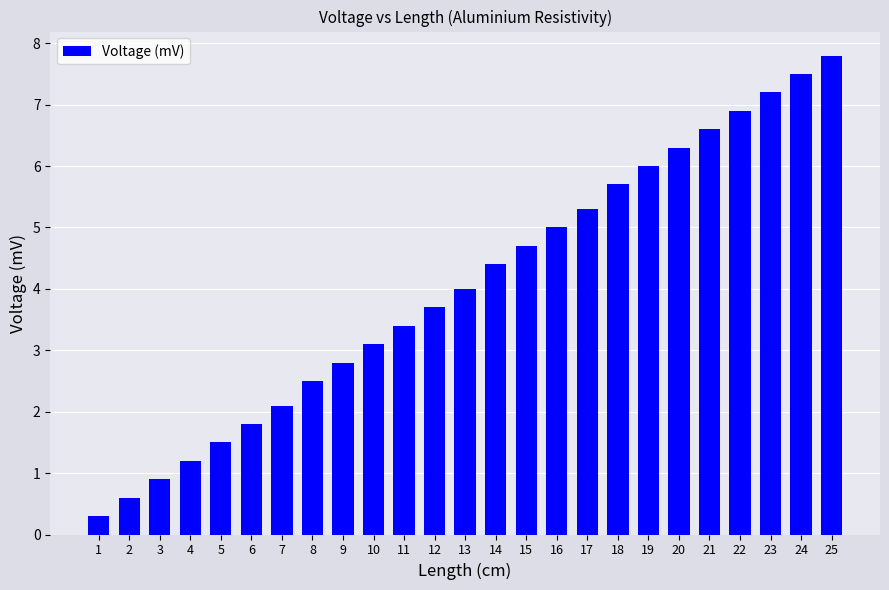

List the labels in order of value, largest first.

25, 24, 23, 22, 21, 20, 19, 18, 17, 16, 15, 14, 13, 12, 11, 10, 9, 8, 7, 6, 5, 4, 3, 2, 1